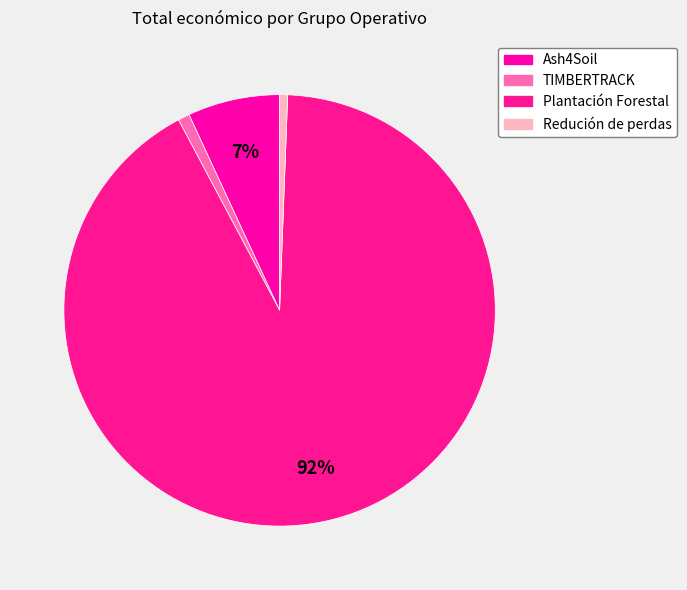

Is it true that Plantación Forestal is 98% of the pie?

False